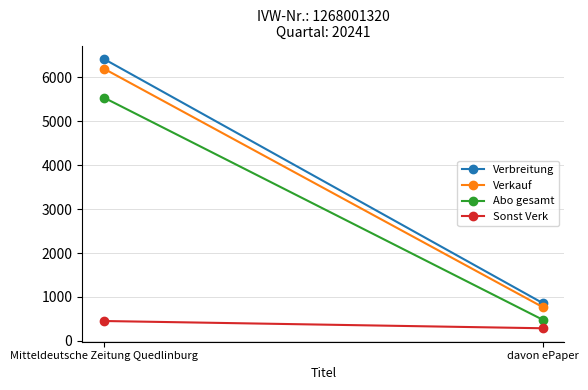

Is it true that Verkauf equals 8300 at Mitteldeutsche Zeitung Quedlinburg?

False